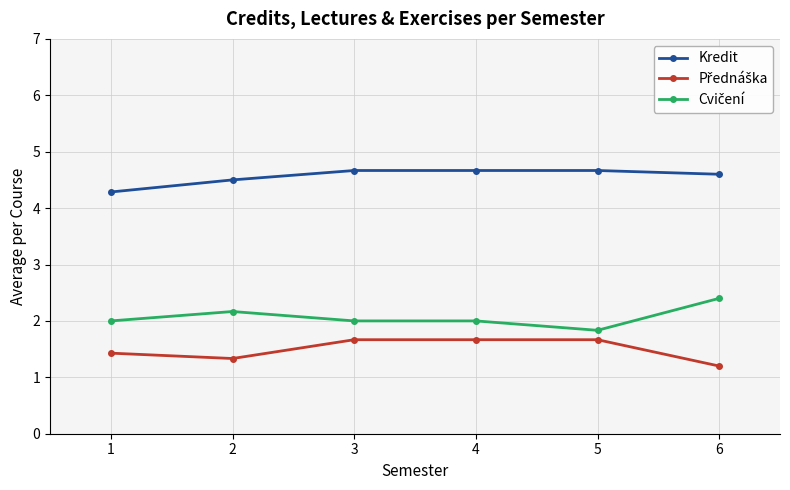

What is the sum of the Kredit values at 4 and 1?

9.0